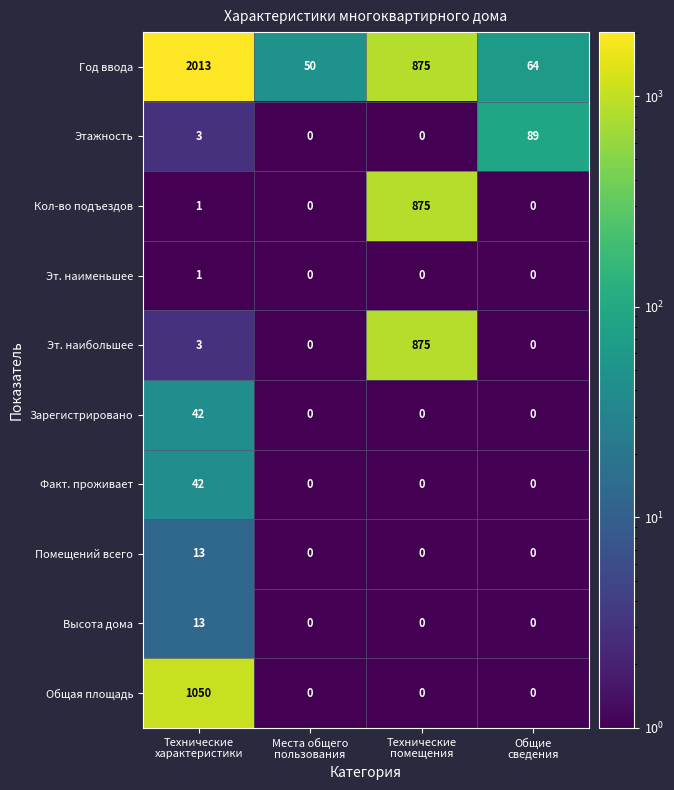

What is the sum of all Факт. проживает values?

42